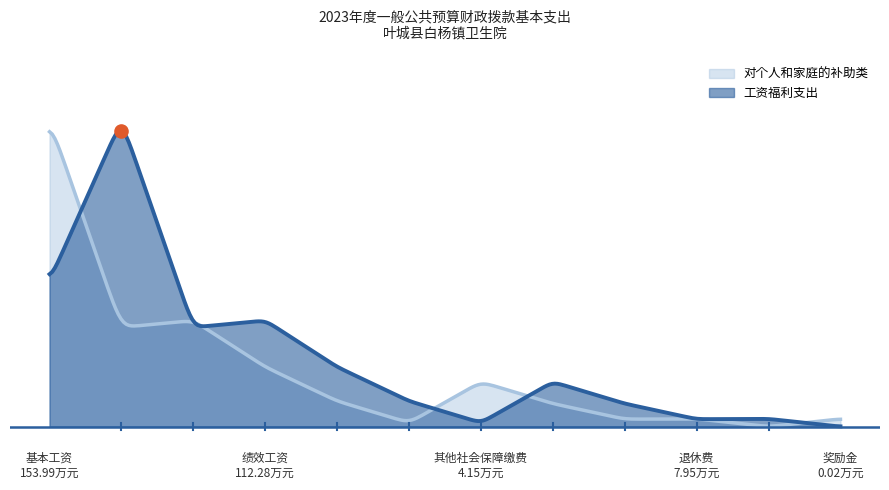

Between 其他工资福利支出 and 奖励金, which is larger?

其他工资福利支出